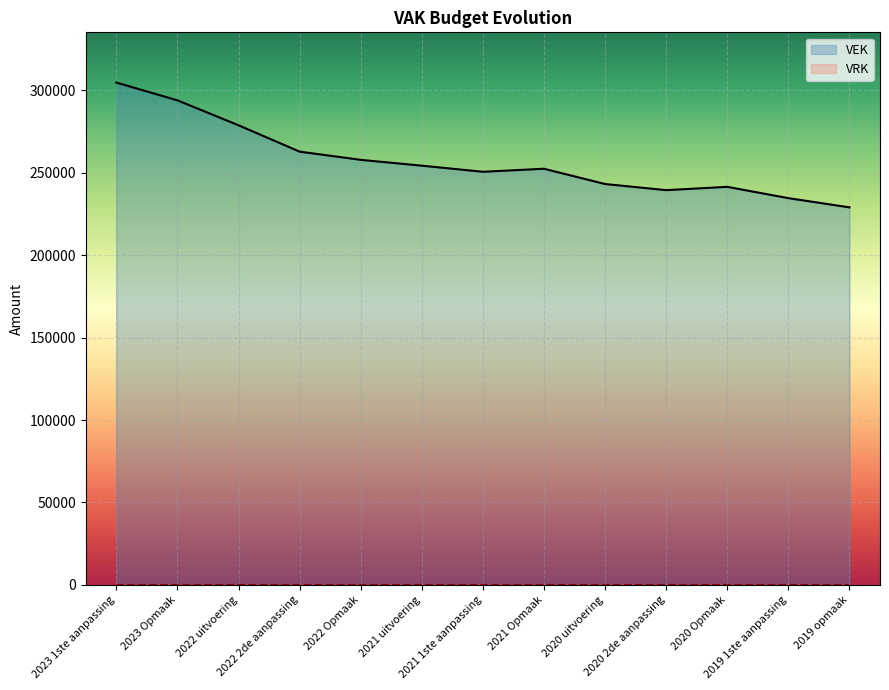

Reading right to left, list all the values displayed in this chart.

VEK: 2019 opmaak=229036	2019 1ste aanpassing=234620	2020 Opmaak=241481	2020 2de aanpassing=239476	2020 uitvoering=243191	2021 Opmaak=252458	2021 1ste aanpassing=250616	2021 uitvoering=254322	2022 Opmaak=257860	2022 2de aanpassing=262844	2022 uitvoering=278841	2023 Opmaak=293955	2023 1ste aanpassing=304740
VRK: 2019 opmaak=0	2019 1ste aanpassing=0	2020 Opmaak=0	2020 2de aanpassing=0	2020 uitvoering=0	2021 Opmaak=0	2021 1ste aanpassing=0	2021 uitvoering=0	2022 Opmaak=0	2022 2de aanpassing=0	2022 uitvoering=0	2023 Opmaak=0	2023 1ste aanpassing=0